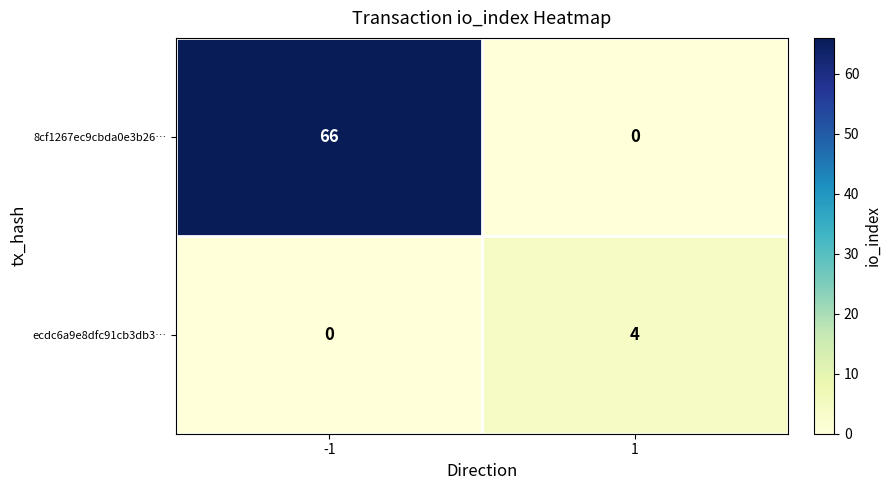

What is the approximate value of 8cf1267ec9cbda0e3b26… at -1, to the nearest 10?

70